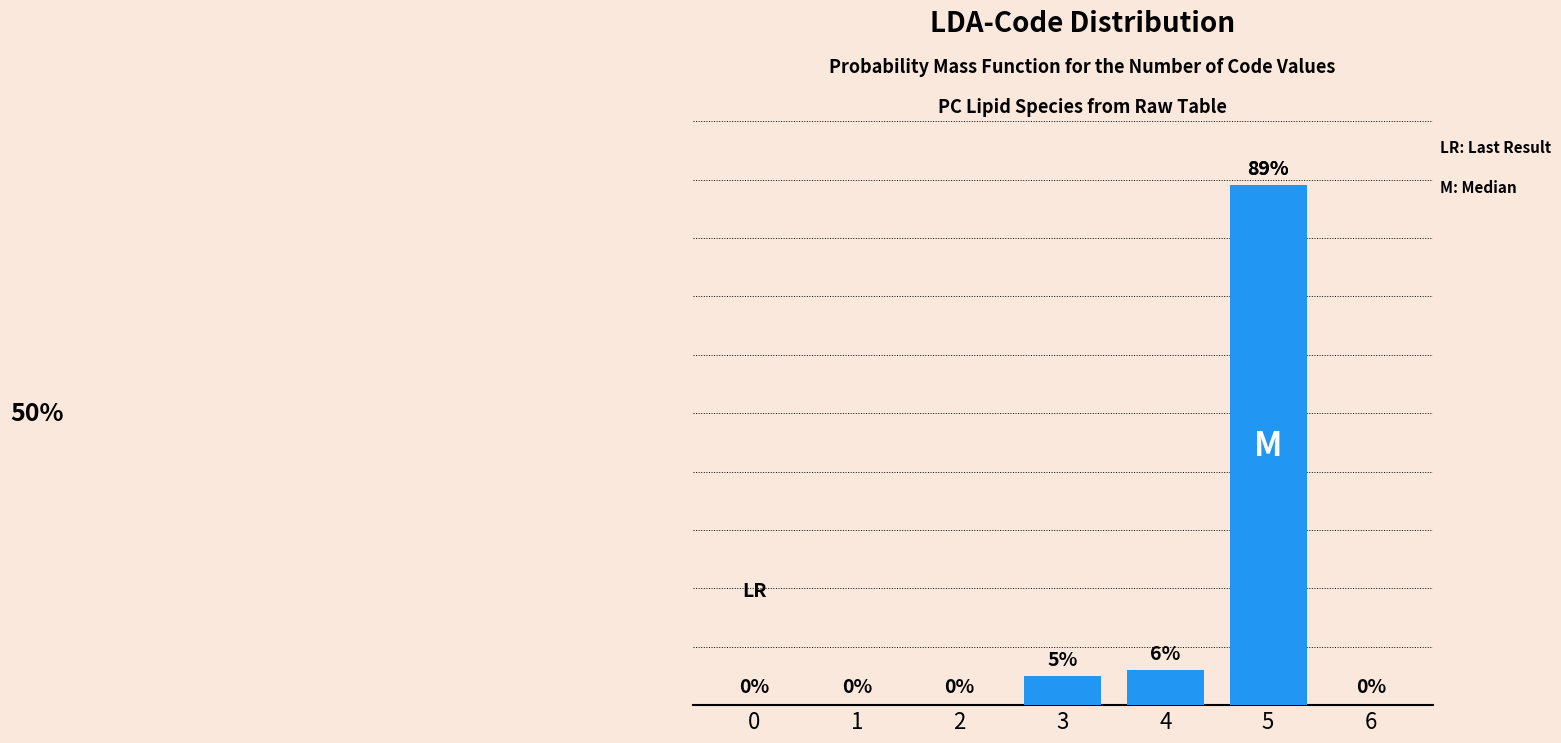

Are the bars horizontal?

No